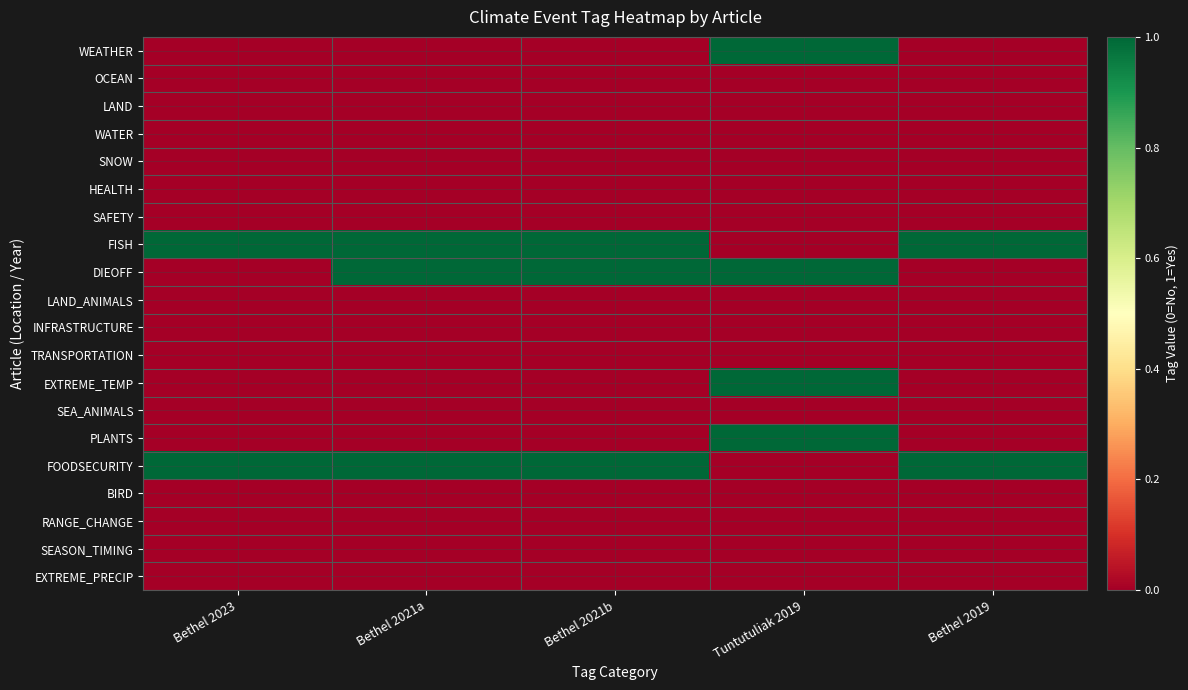

Between Bethel 2023 and Bethel 2021a, which is larger?

Bethel 2023